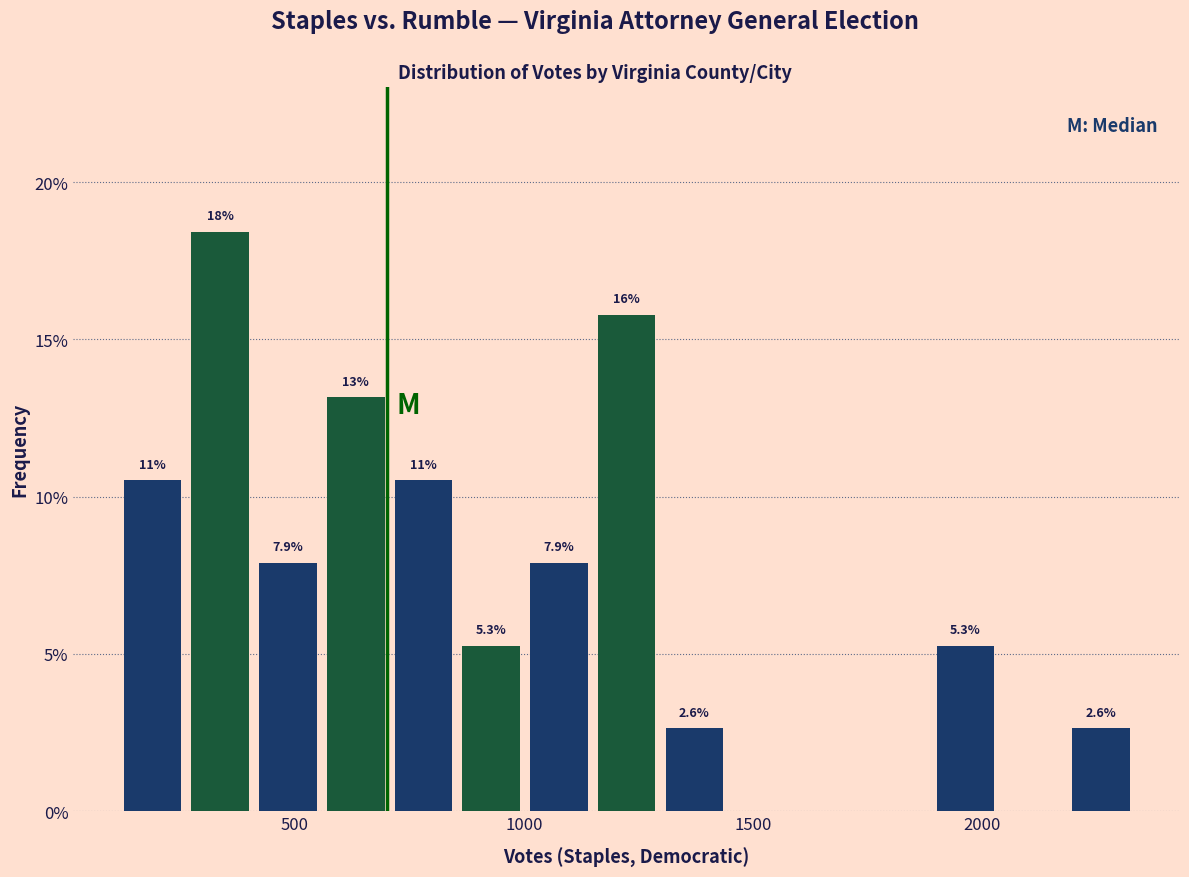

Around what value on the x-axis is the tallest bar? Give the approximate position of its centre, as read against the axis.

350